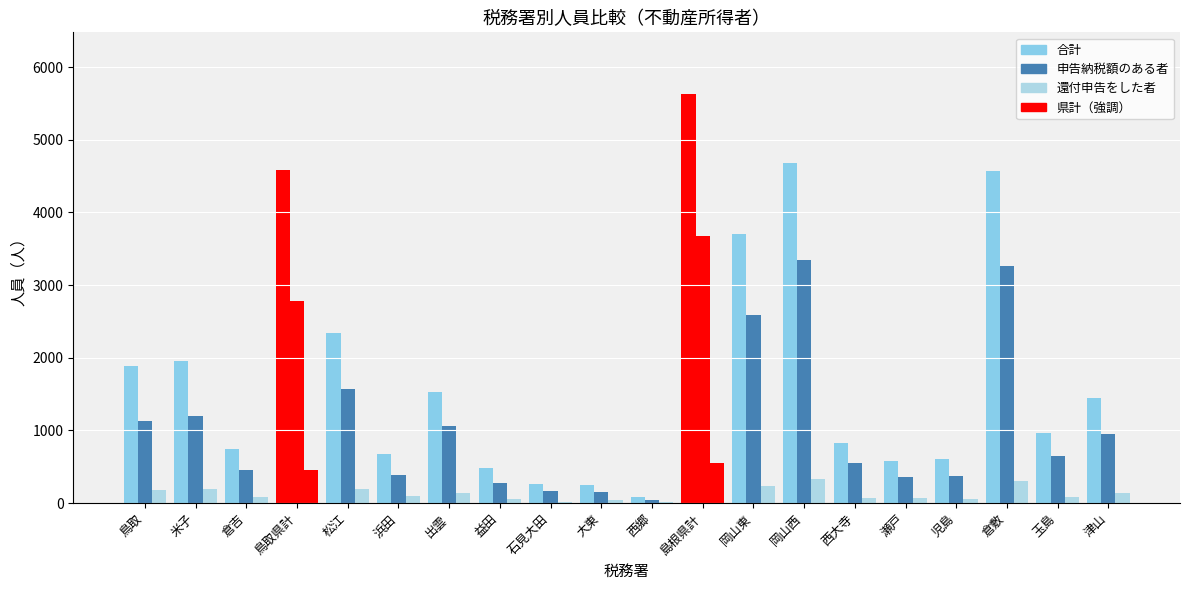

What is the difference between the maximum and second lowest values in the 合計 series?

5379